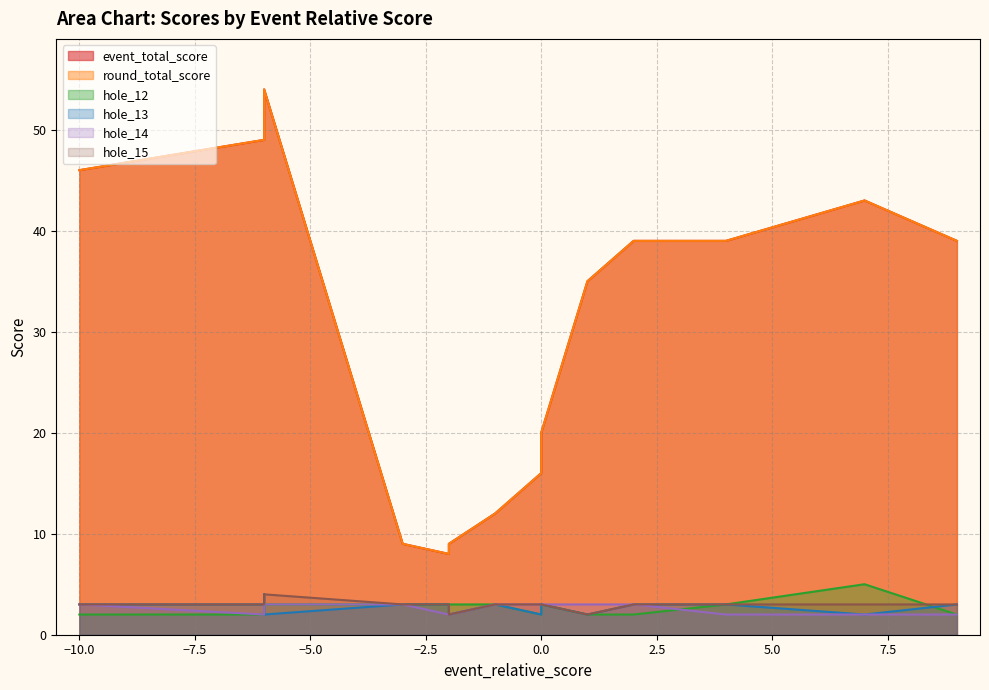

Which category has the highest value across all series?

-6